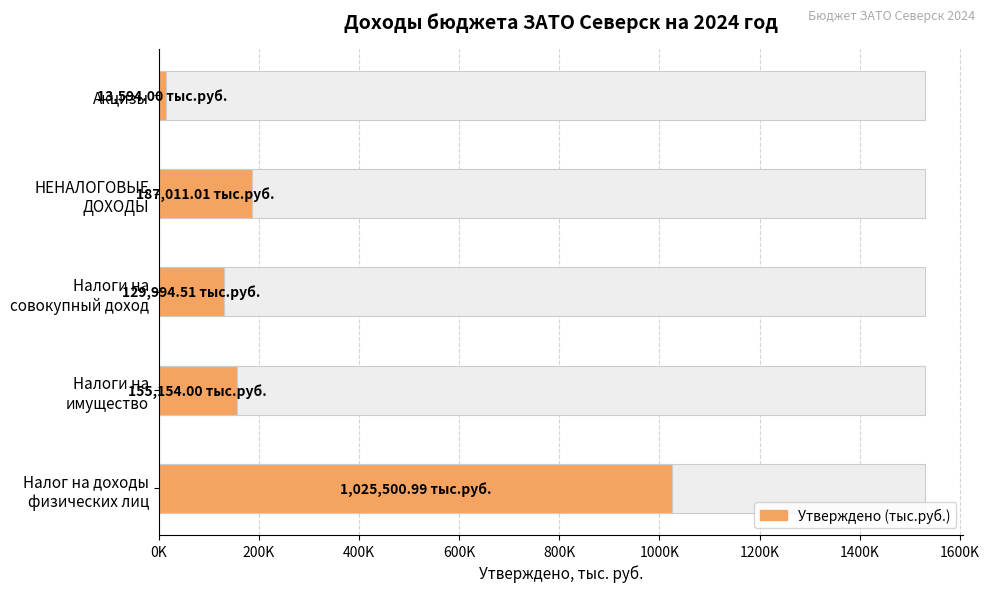

What is the label of the 4th bar from the left?

НЕНАЛОГОВЫЕ
ДОХОДЫ